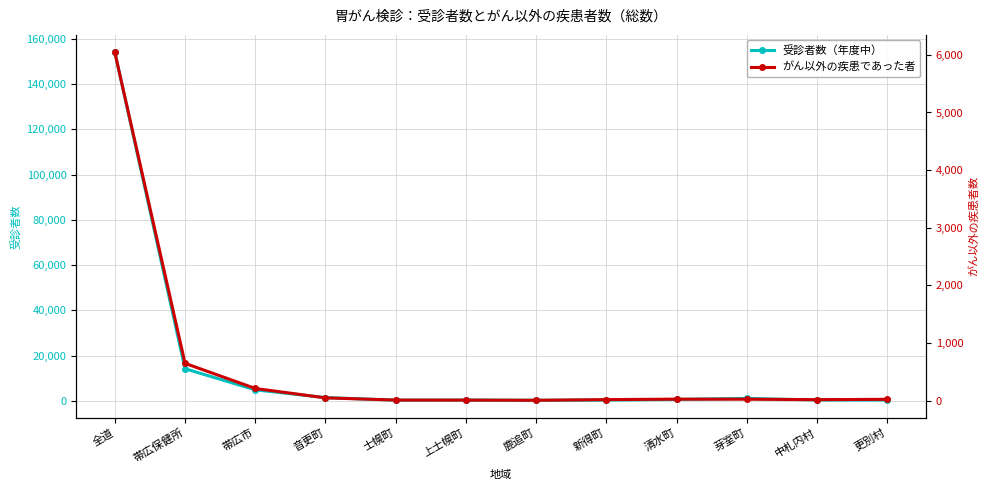

Does the chart display data point markers on the line(s)?

Yes